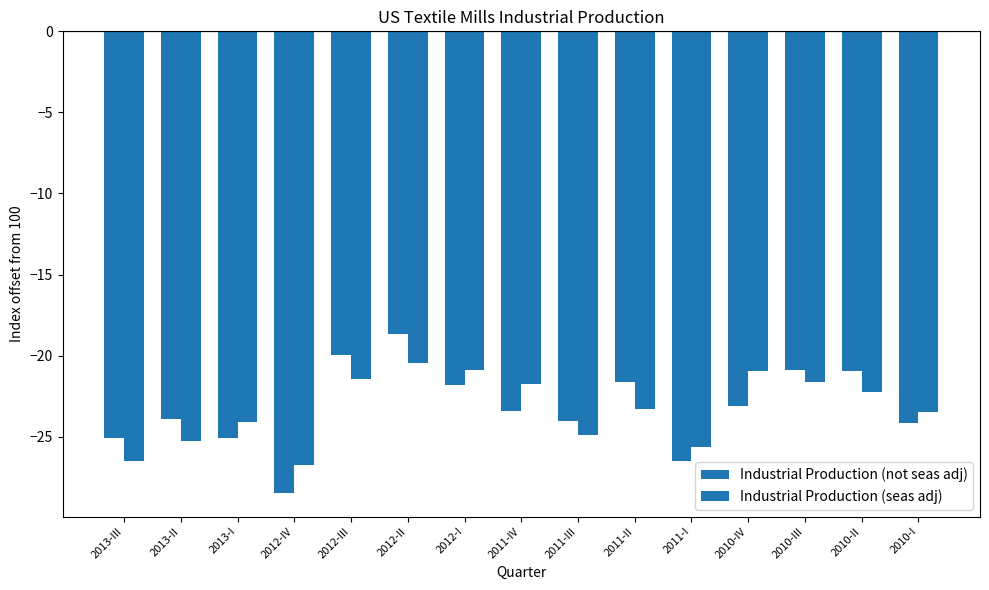

How many series are shown in this chart?

2